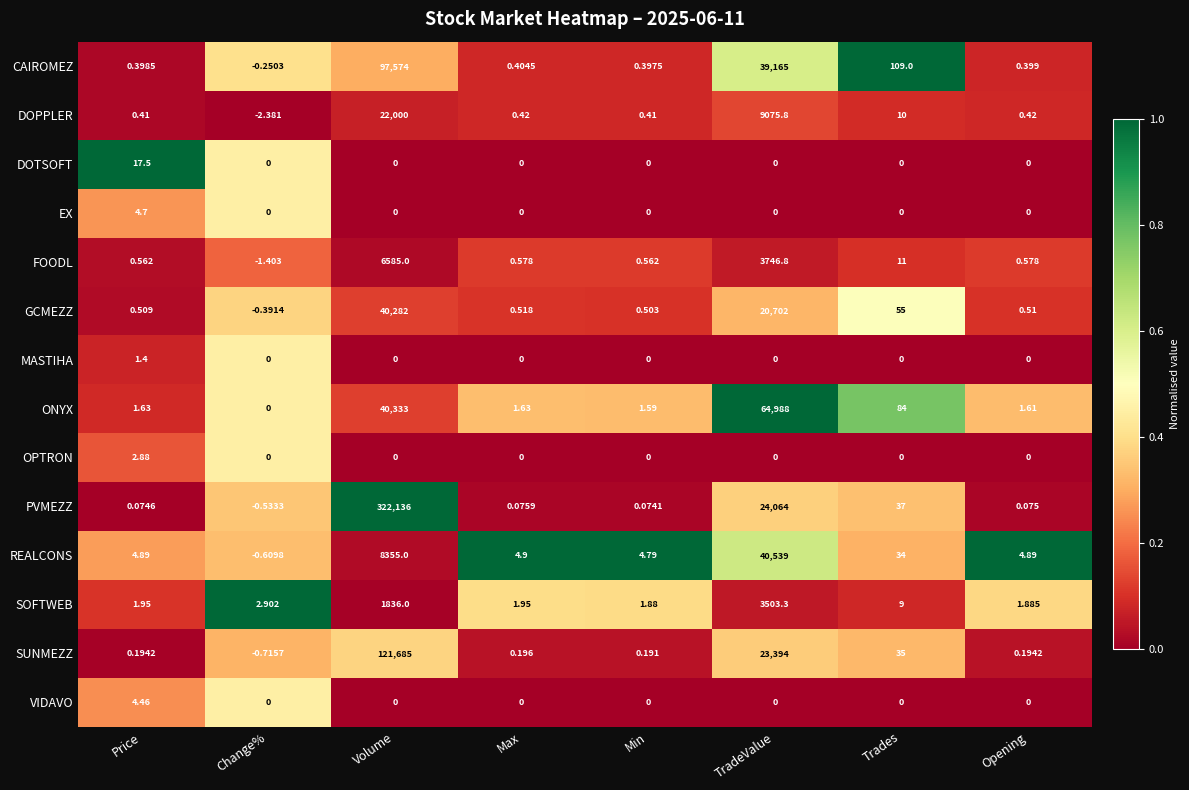

Rank the series by their maximum value, from lowest to highest.

MASTIHA, OPTRON, VIDAVO, EX, DOTSOFT, SOFTWEB, FOODL, DOPPLER, GCMEZZ, REALCONS, ONYX, CAIROMEZ, SUNMEZZ, PVMEZZ